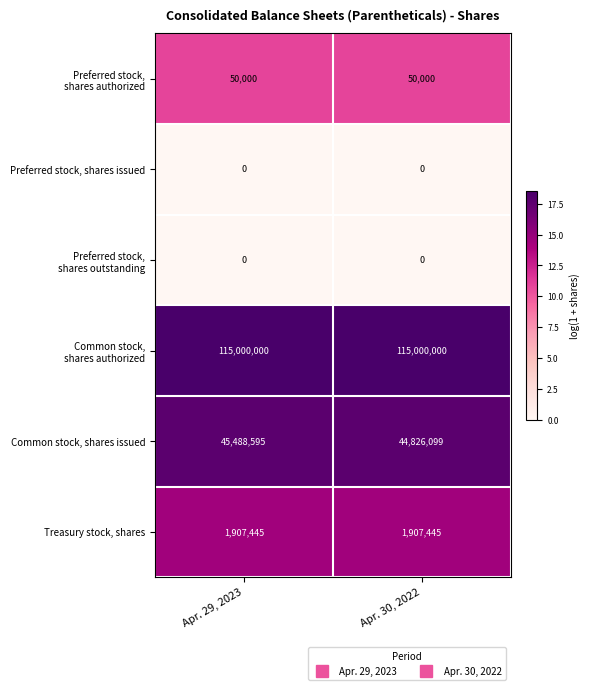

List the labels in order of Common stock, shares issued value, smallest first.

Apr. 30, 2022, Apr. 29, 2023